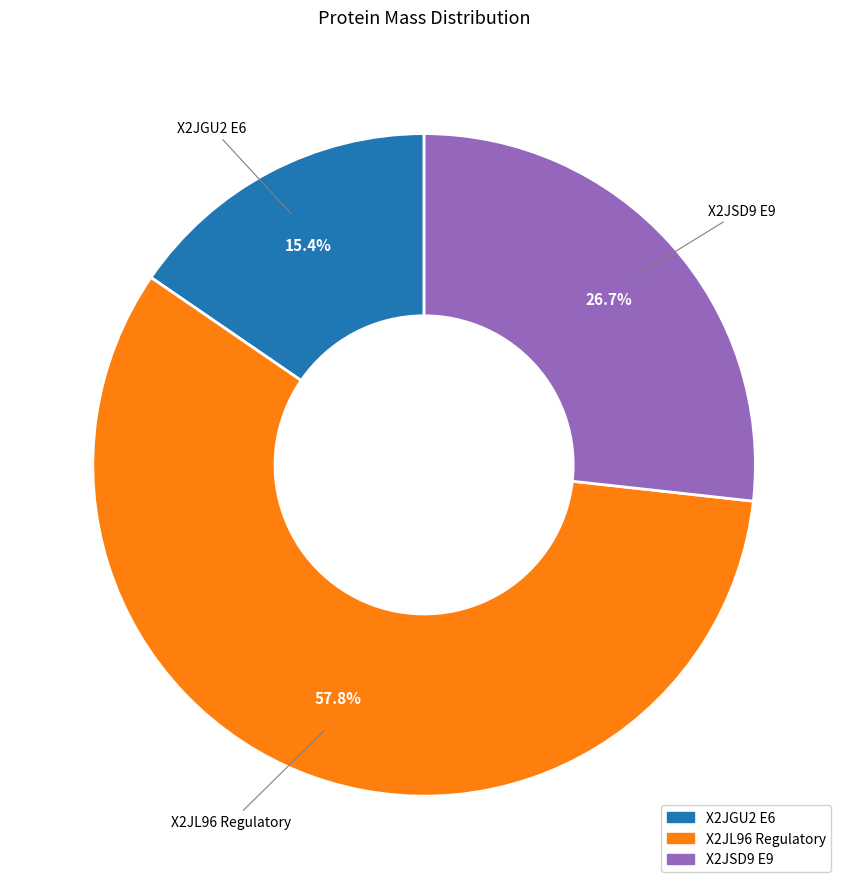

Between X2JGU2 E6 and X2JSD9 E9, which is larger?

X2JSD9 E9